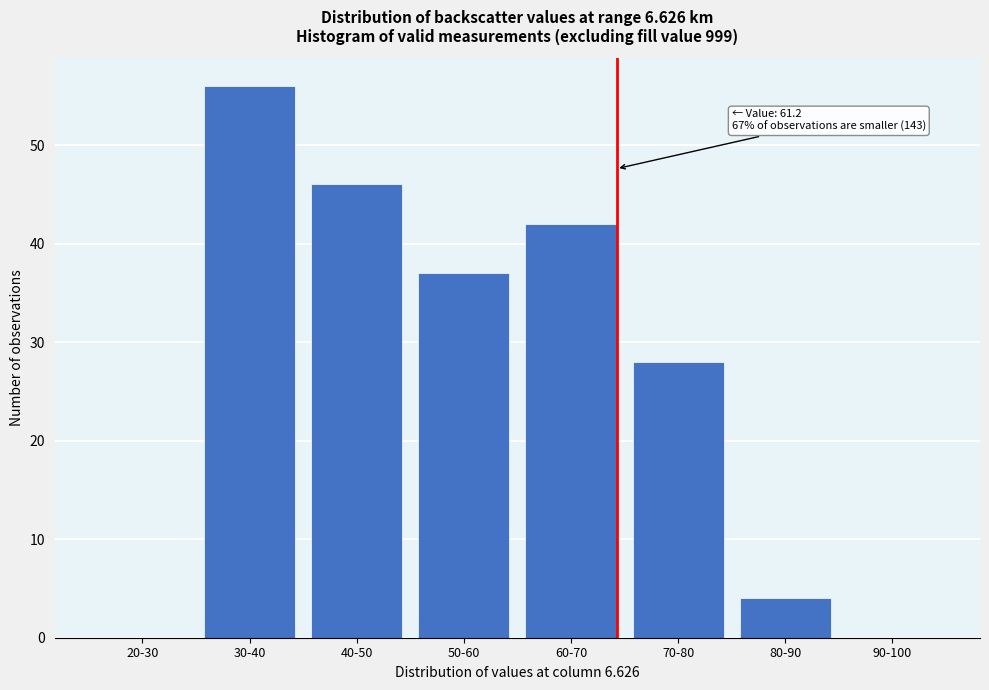

Reading left to right, transcribe all the data shown in this chart.

20-30=0	30-40=56	40-50=46	50-60=37	60-70=42	70-80=28	80-90=4	90-100=0